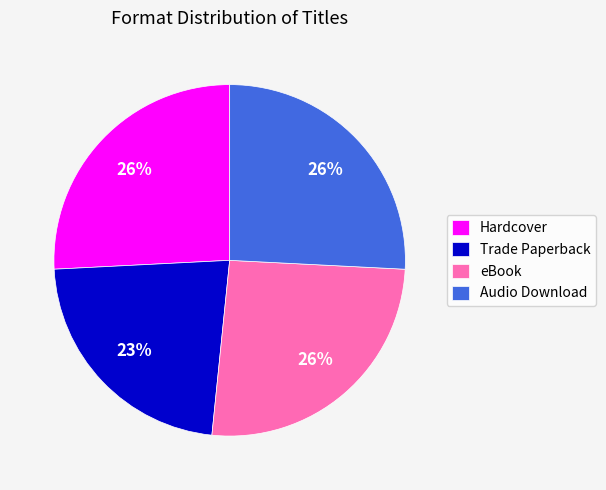

To the nearest percent, what is the average slice percentage?

25%